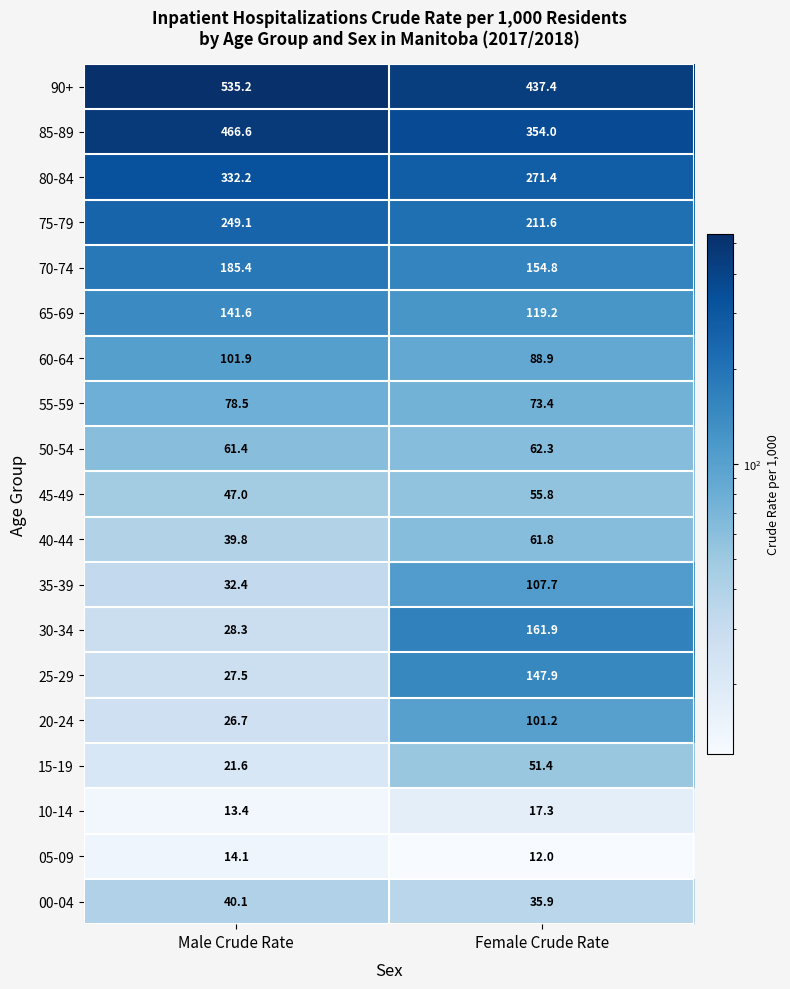

What is the difference between the 45-49 values at Male Crude Rate and Female Crude Rate?

8.8